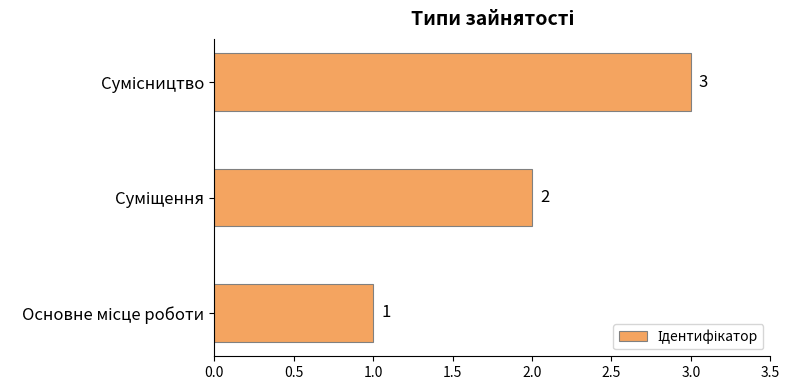

What is the greatest value displayed?

3